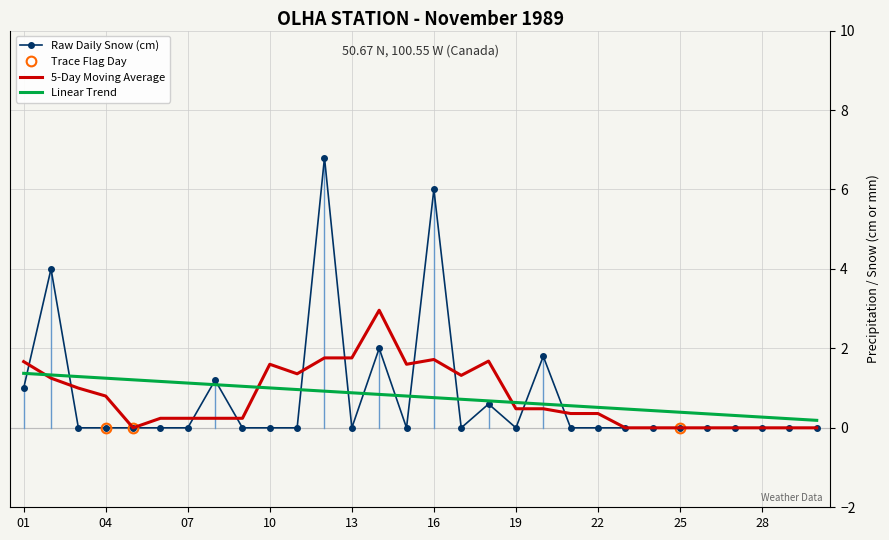

What value does the data have at 14?

2.0